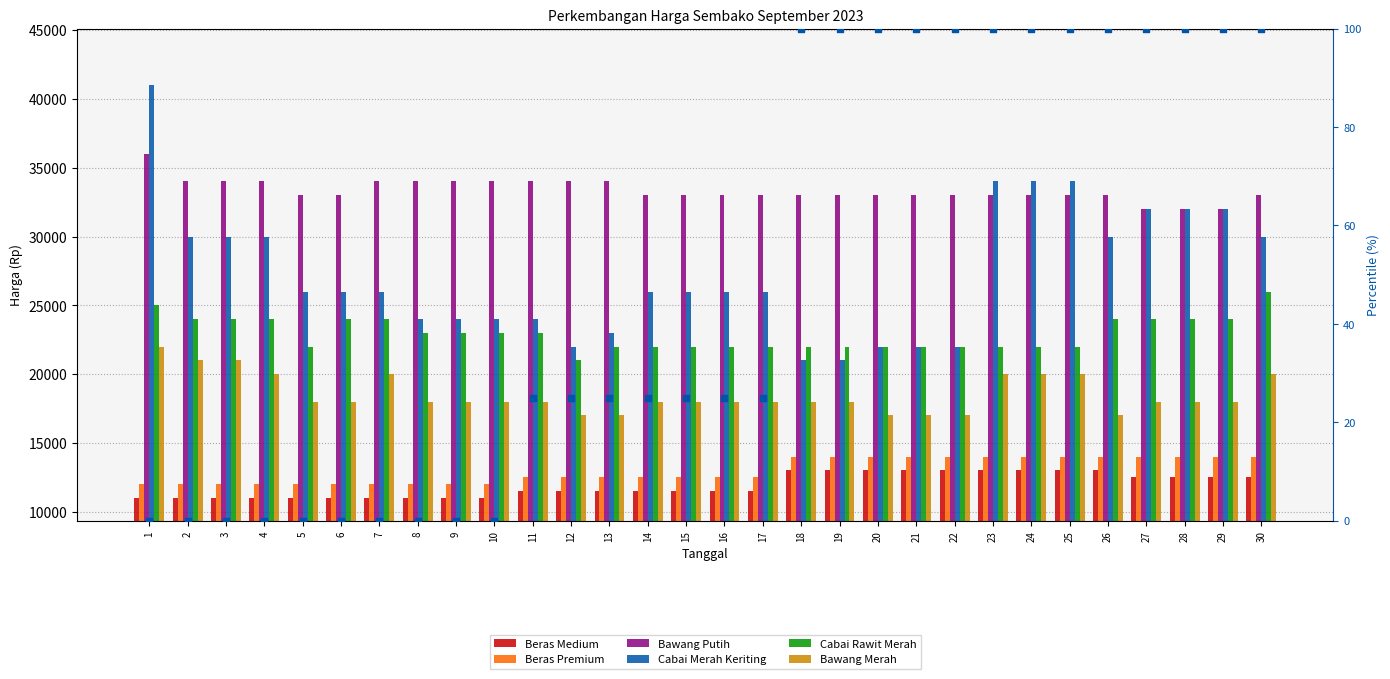

What is the total value across all series at 20?

121000